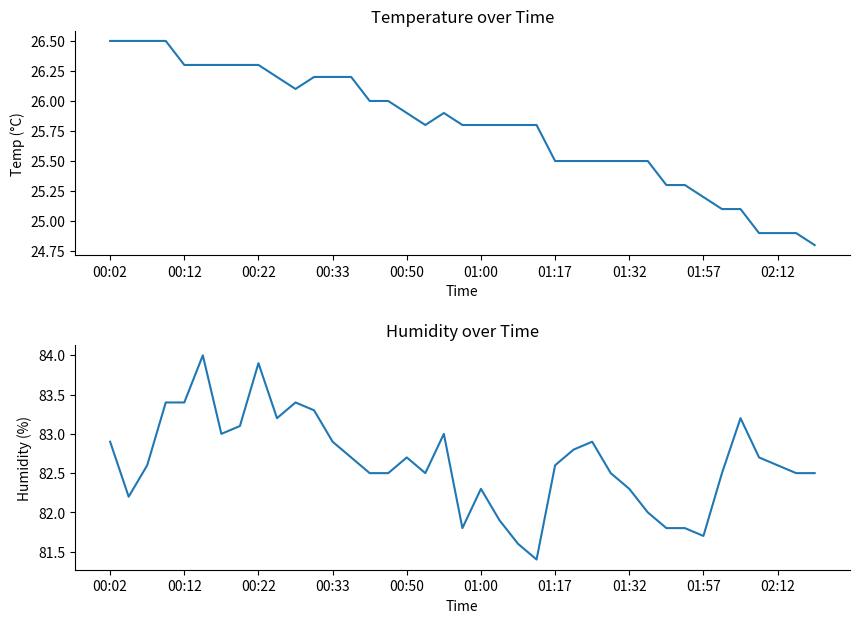

True or false: Temp has a value of 34.4 at 35.

False